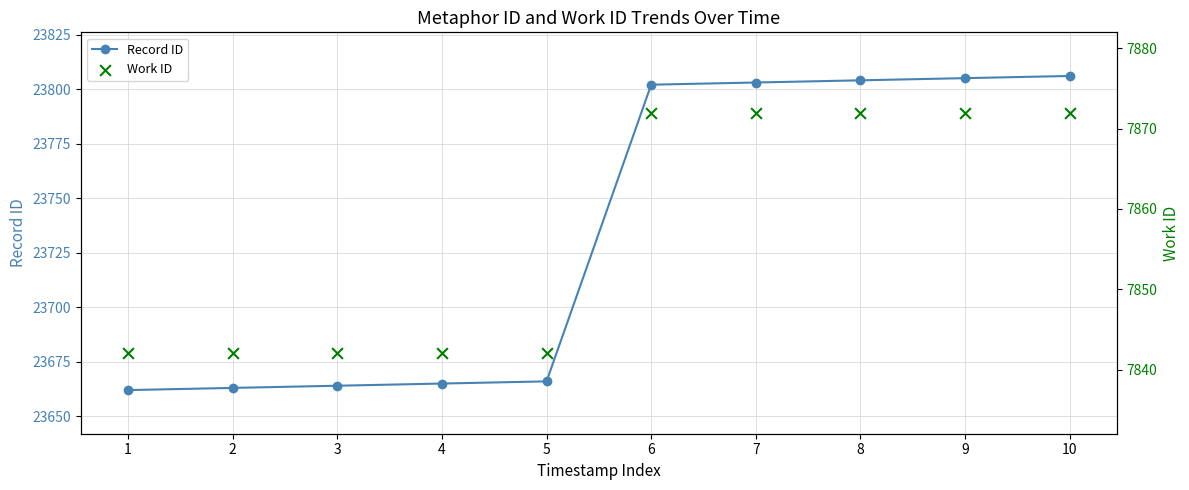

Which series has the largest Y range (max minus min)?

Record ID